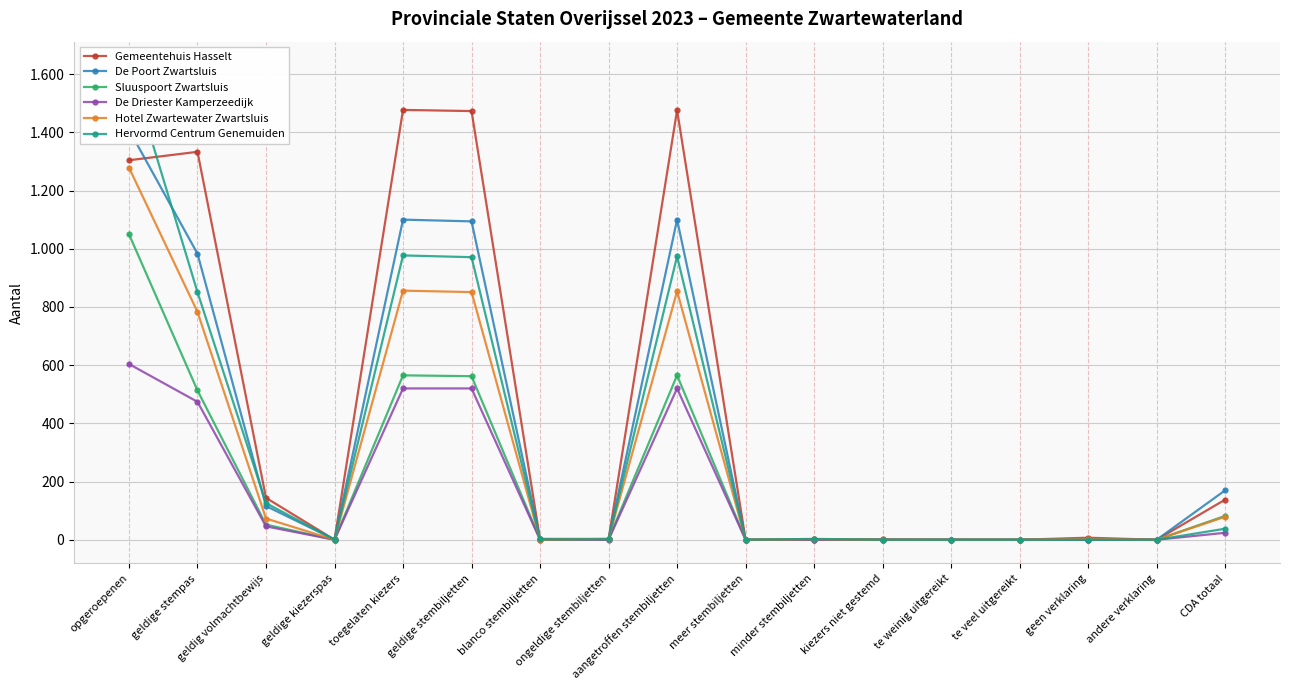

The value of Hervormd Centrum Genemuiden at opgeroepenen is 2853. True or false?

False